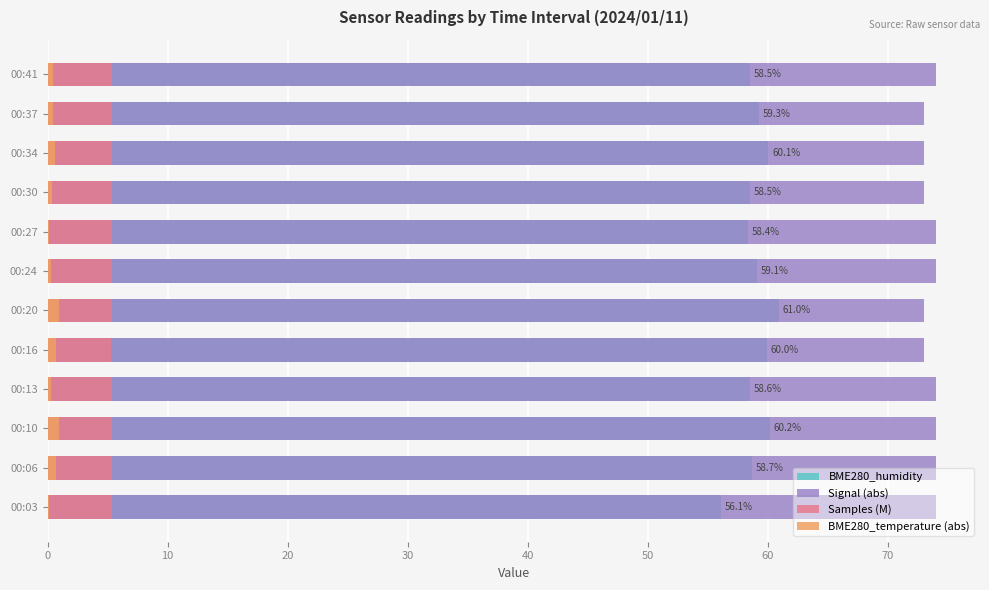

How many distinct data groups are displayed?

4